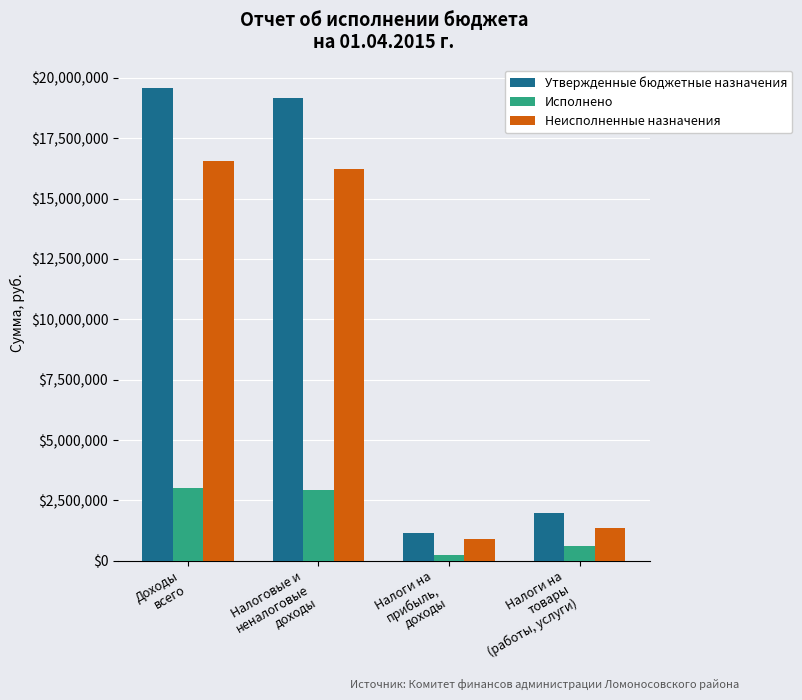

What position from the right is Налоги на
товары
(работы, услуги)?

1